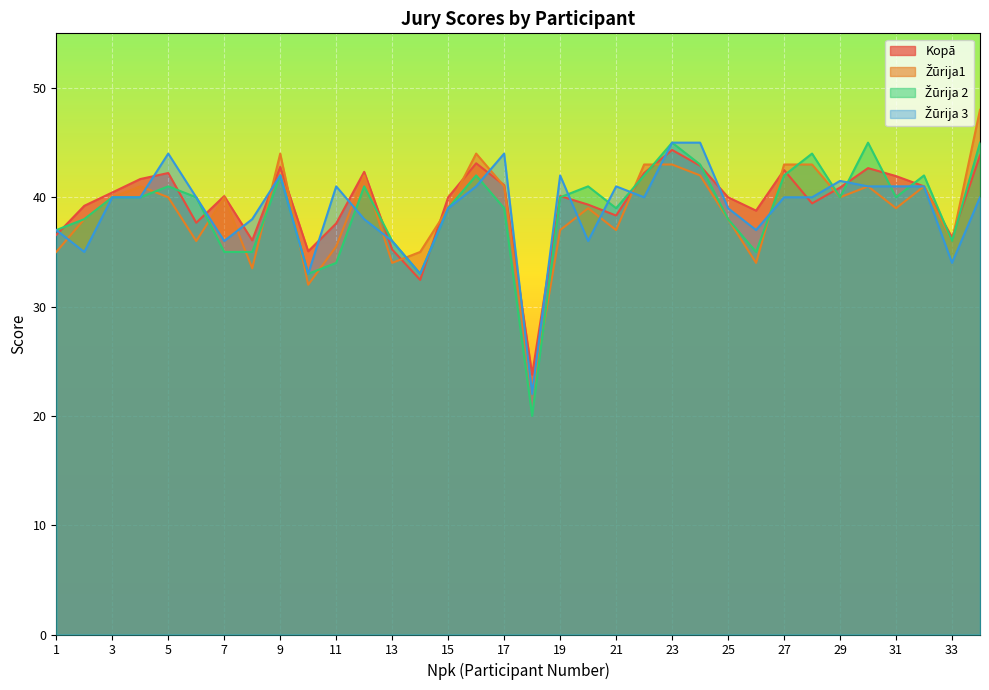

Which series ends up on top after the final intersection of Žūrija 3 and Kopā?

Kopā